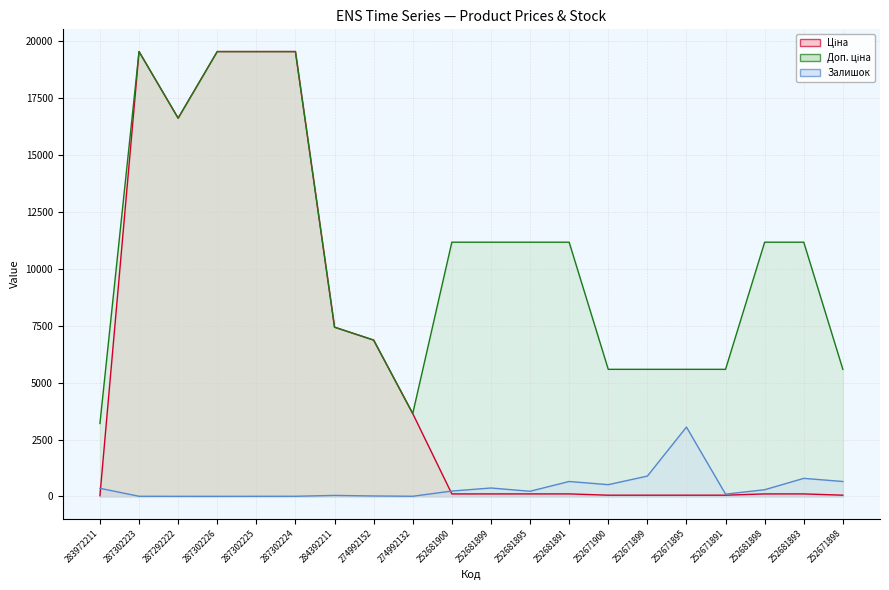

How many interior local valleys does the Доп. ціна series have?

2